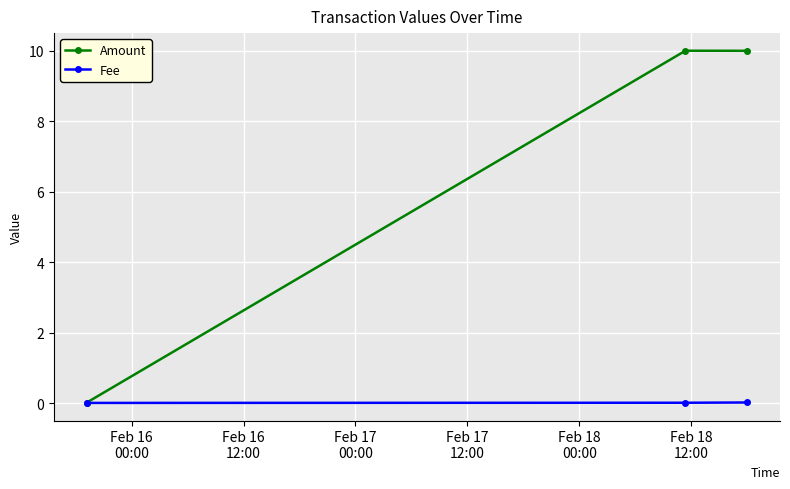

What is the maximum value for Amount?

10.0